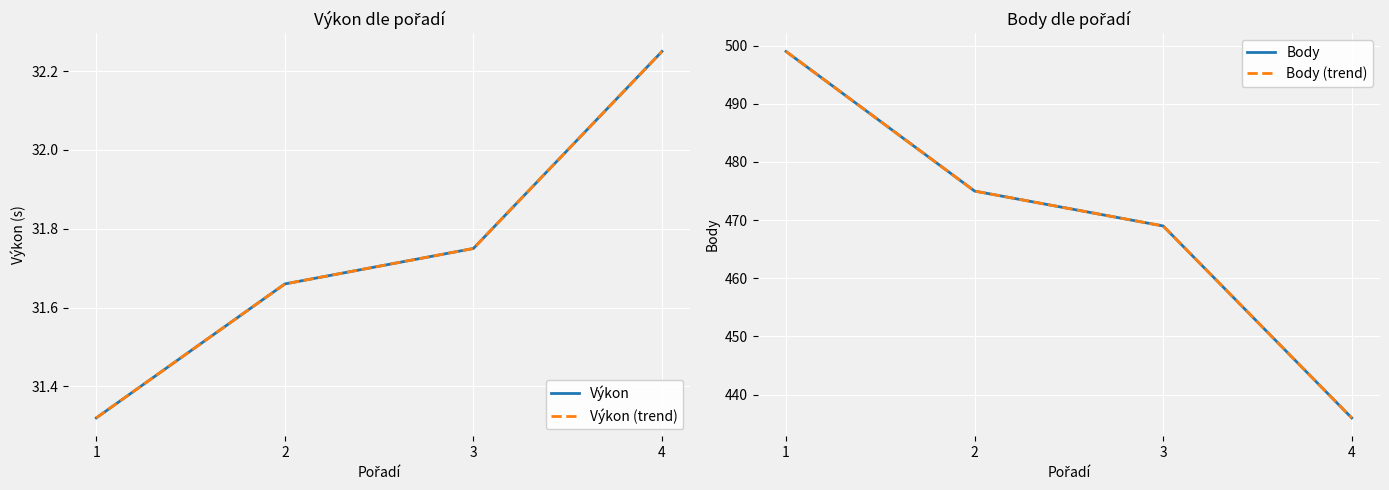

At 4, list the series in order from largest to smallest.

Body, Body (trend), Výkon, Výkon (trend)